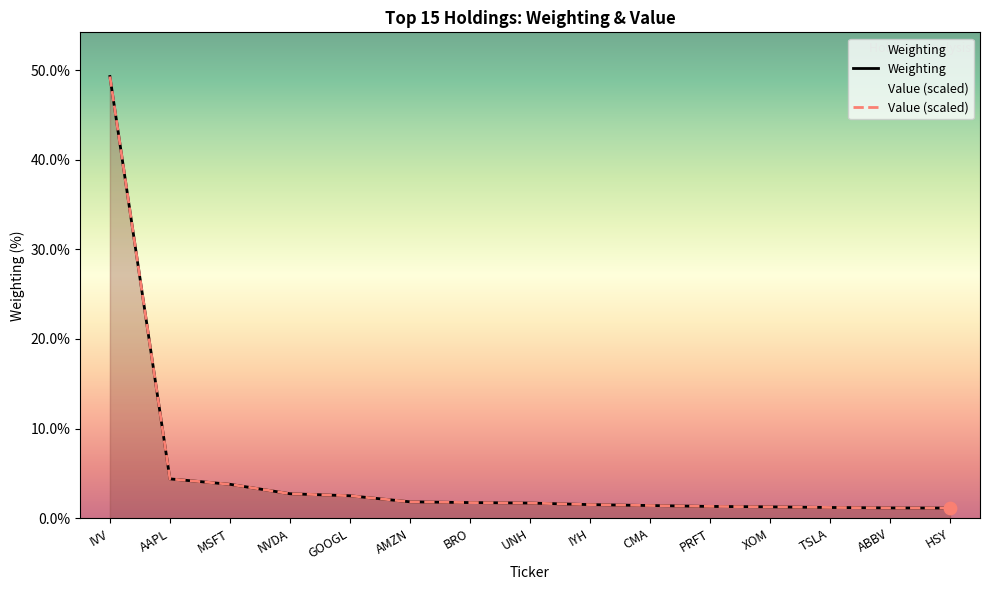

Which series reaches the maximum Y coordinate?

Weighting